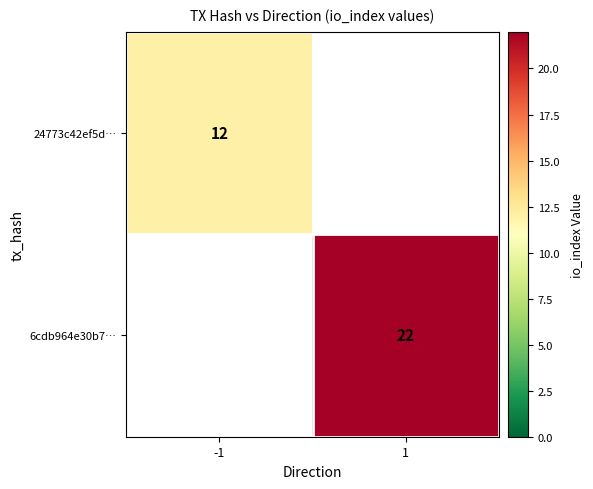

The value of 24773c42ef5d… at -1 is 12. True or false?

True